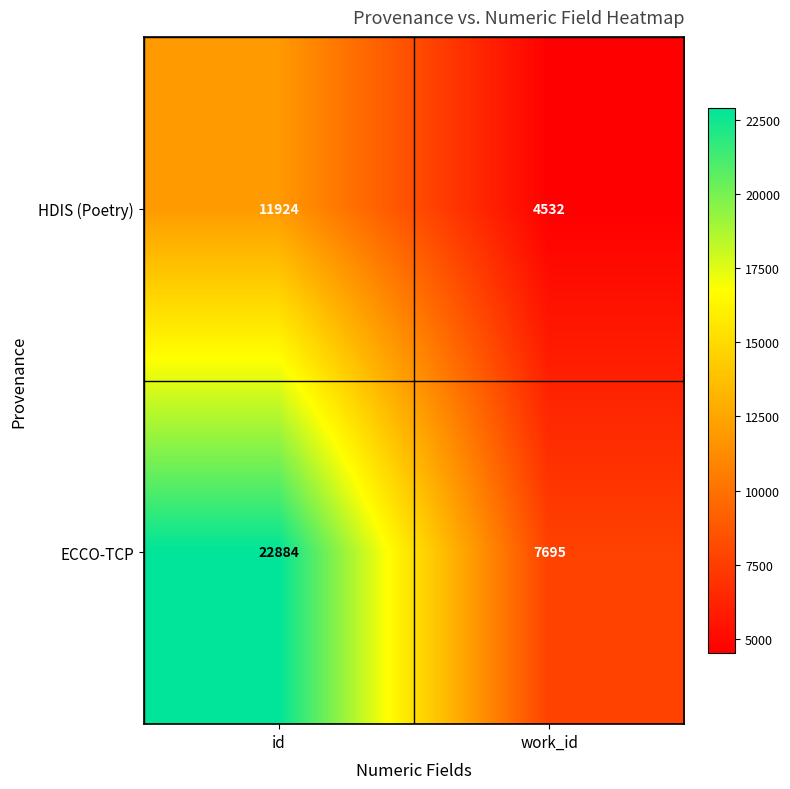

What value does the HDIS (Poetry) series have at work_id, to the nearest 50?

4550